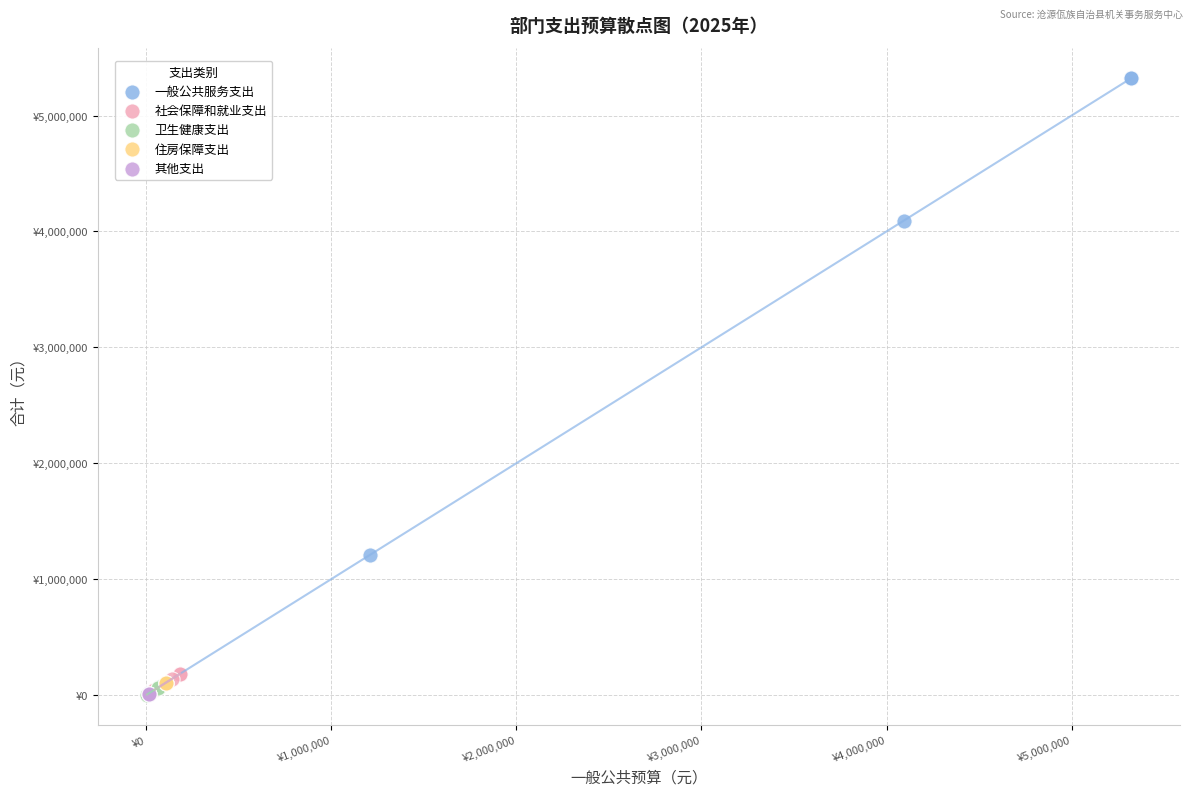

What are all the series names shown in the legend?

一般公共服务支出, 社会保障和就业支出, 卫生健康支出, 住房保障支出, 其他支出